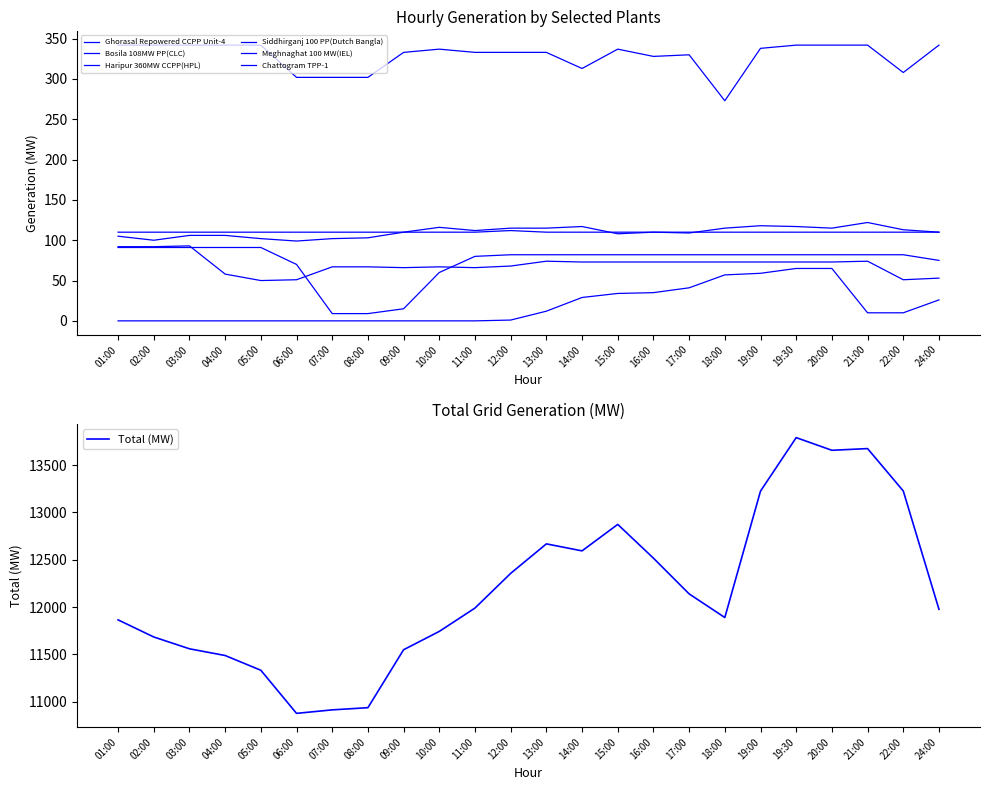

True or false: Siddhirganj 100 PP(Dutch Bangla) and Ghorasal Repowered CCPP Unit-4 intersect in this chart.

False